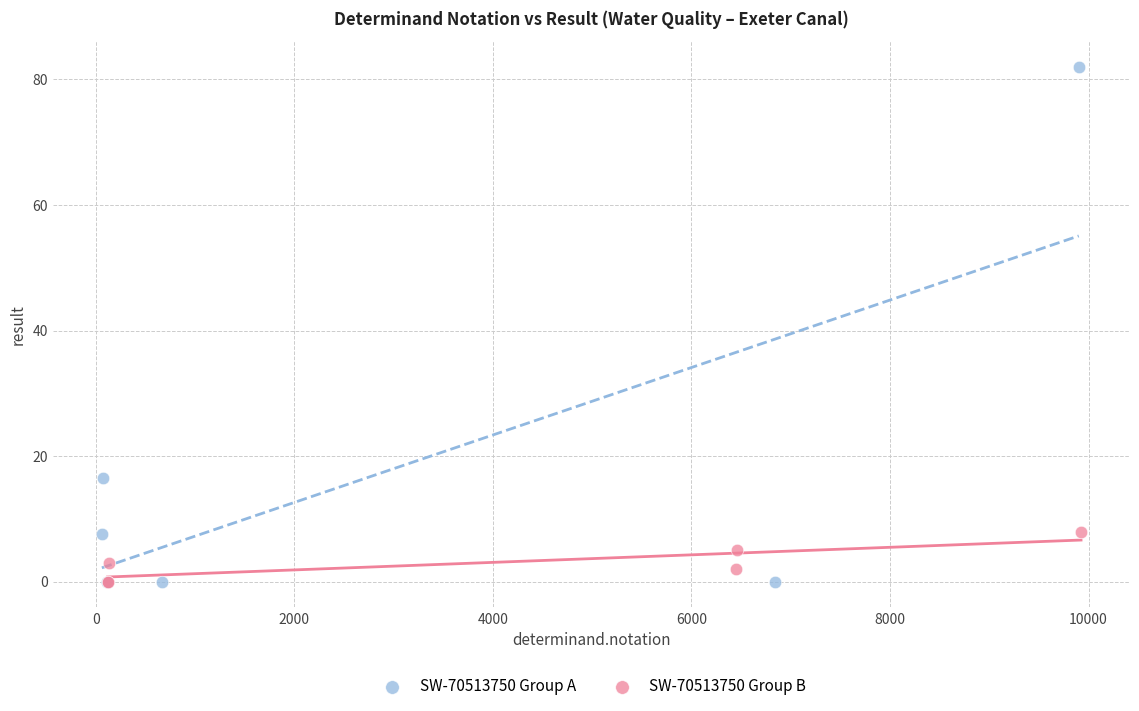

Which series has the widest spread of Y values?

SW-70513750 Group A